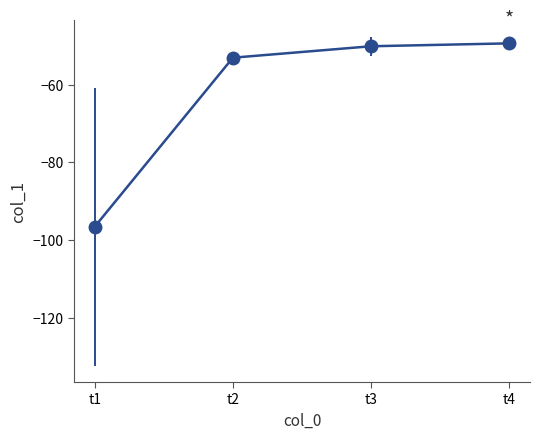

What is the difference between the maximum and second lowest values?

3.7